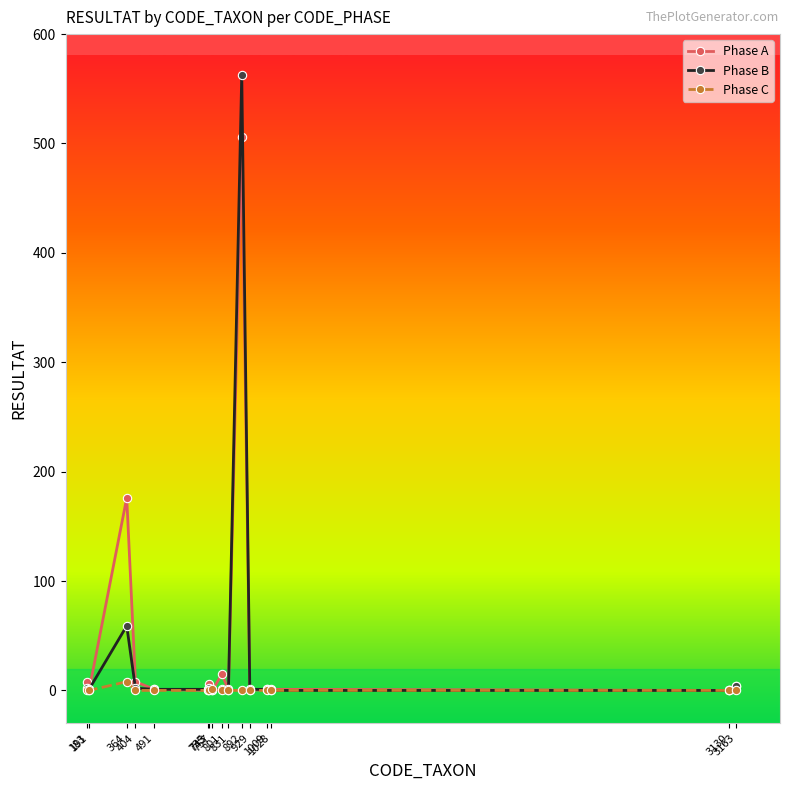

Does the chart display data point markers on the line(s)?

Yes